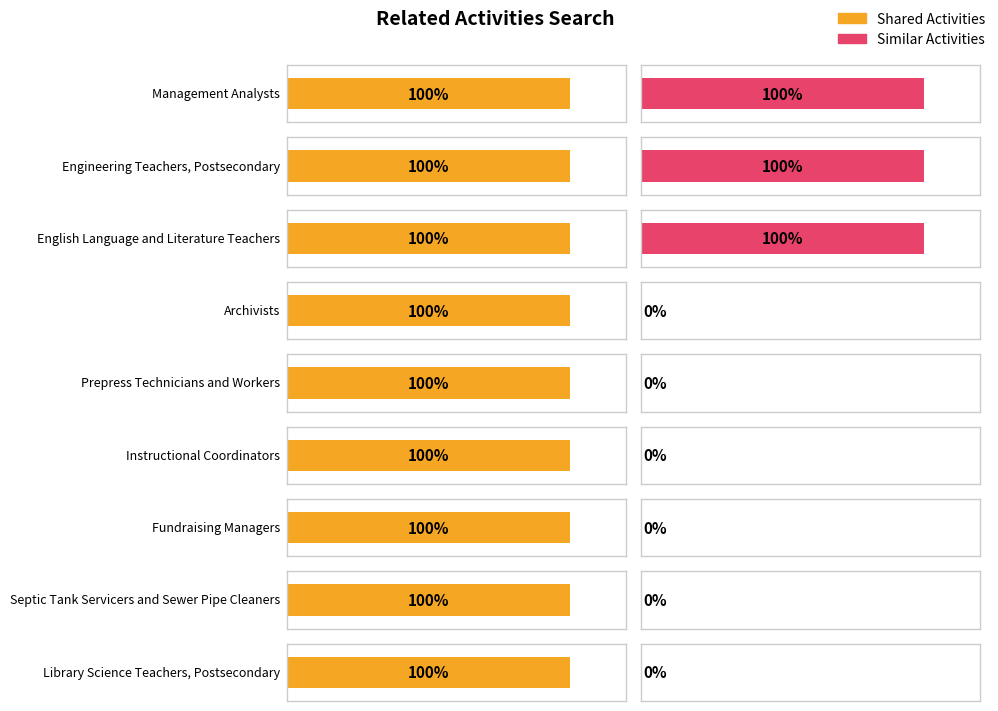

What is the sum of the Similar Activities values at Septic Tank Servicers and Sewer Pipe Cleaners and English Language and Literature Teachers?

1